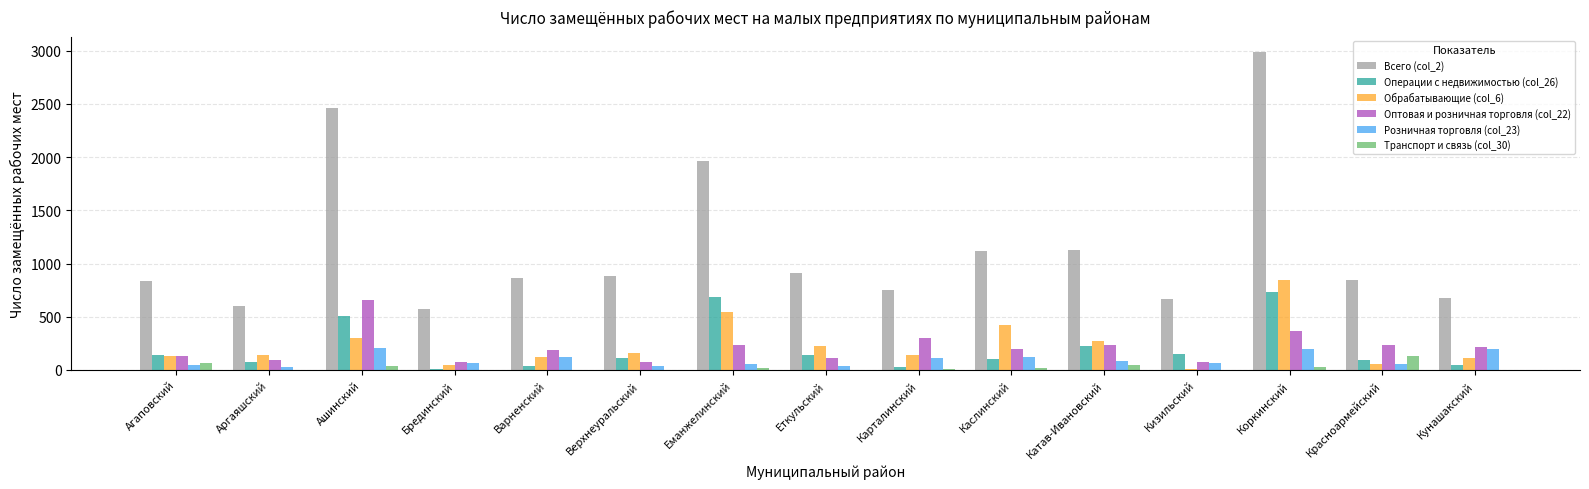

True or false: Обрабатывающие (col_6) has a value of 192 at Каслинский.

False